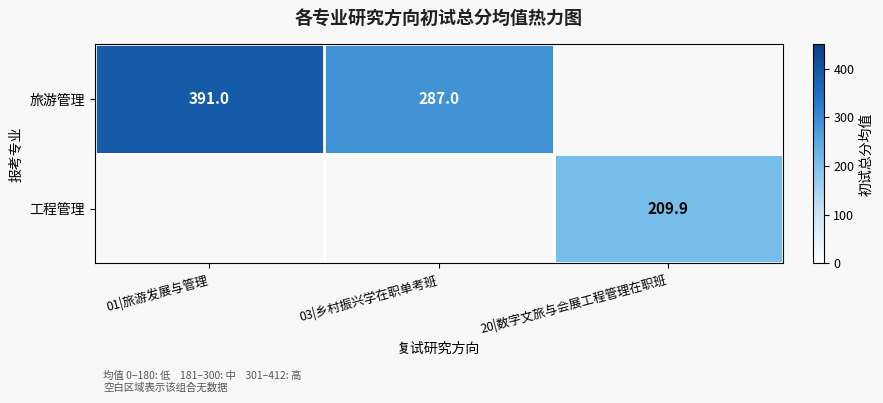

The 旅游管理 series shows 287.0 at 03|乡村振兴学在职单考班. True or false?

True